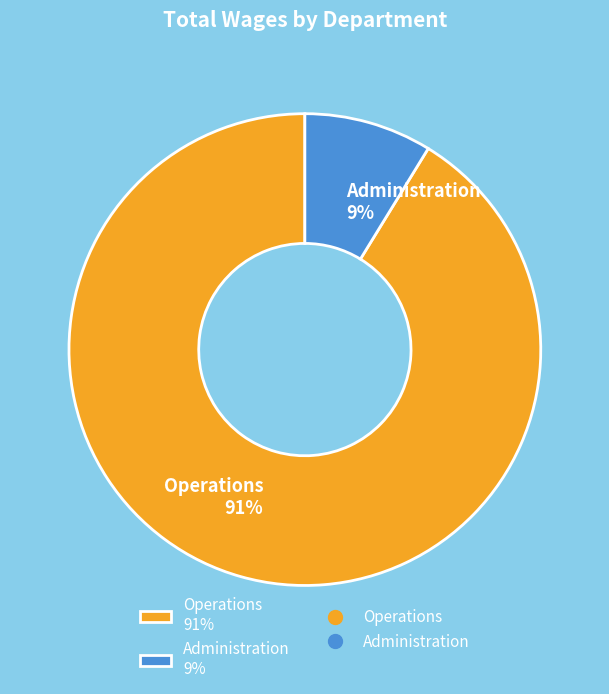

How many slices are in this pie chart?

2